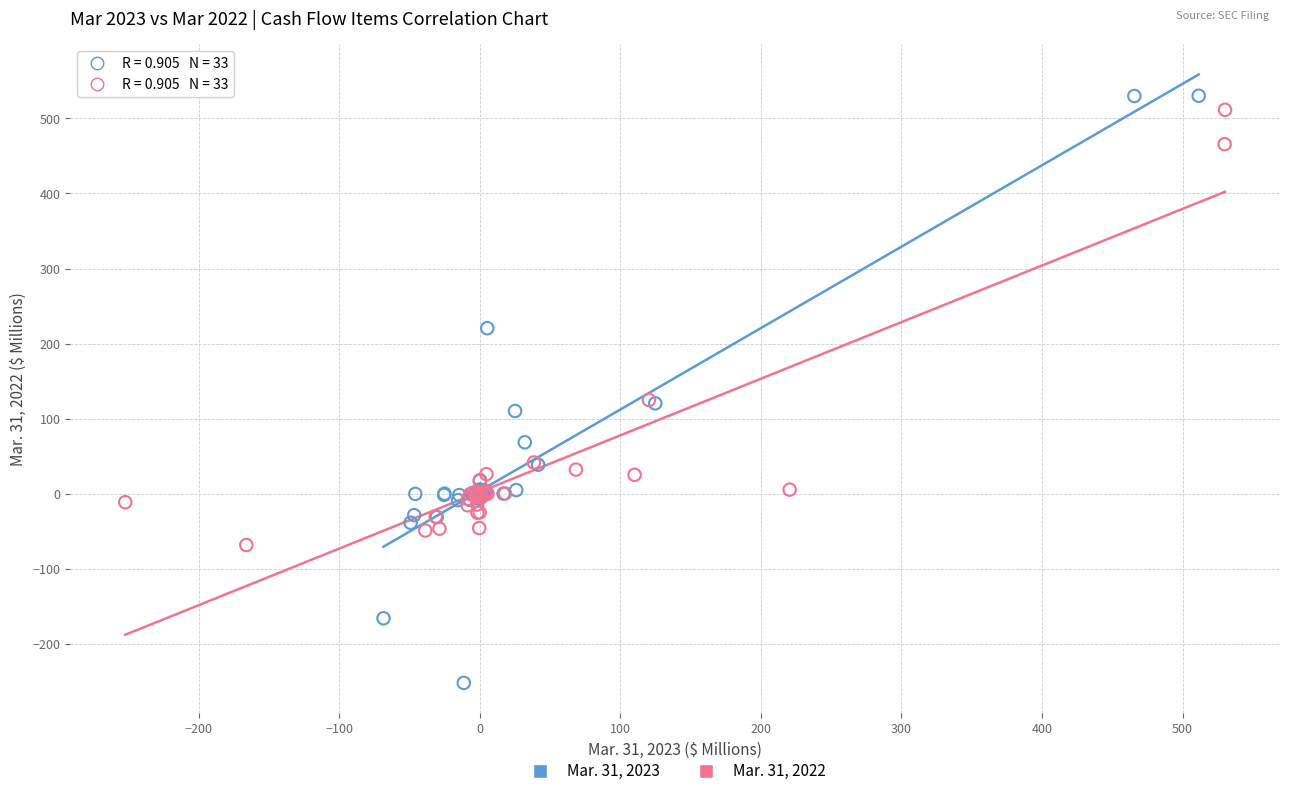

Which series has the largest Y range (max minus min)?

Mar. 31, 2023